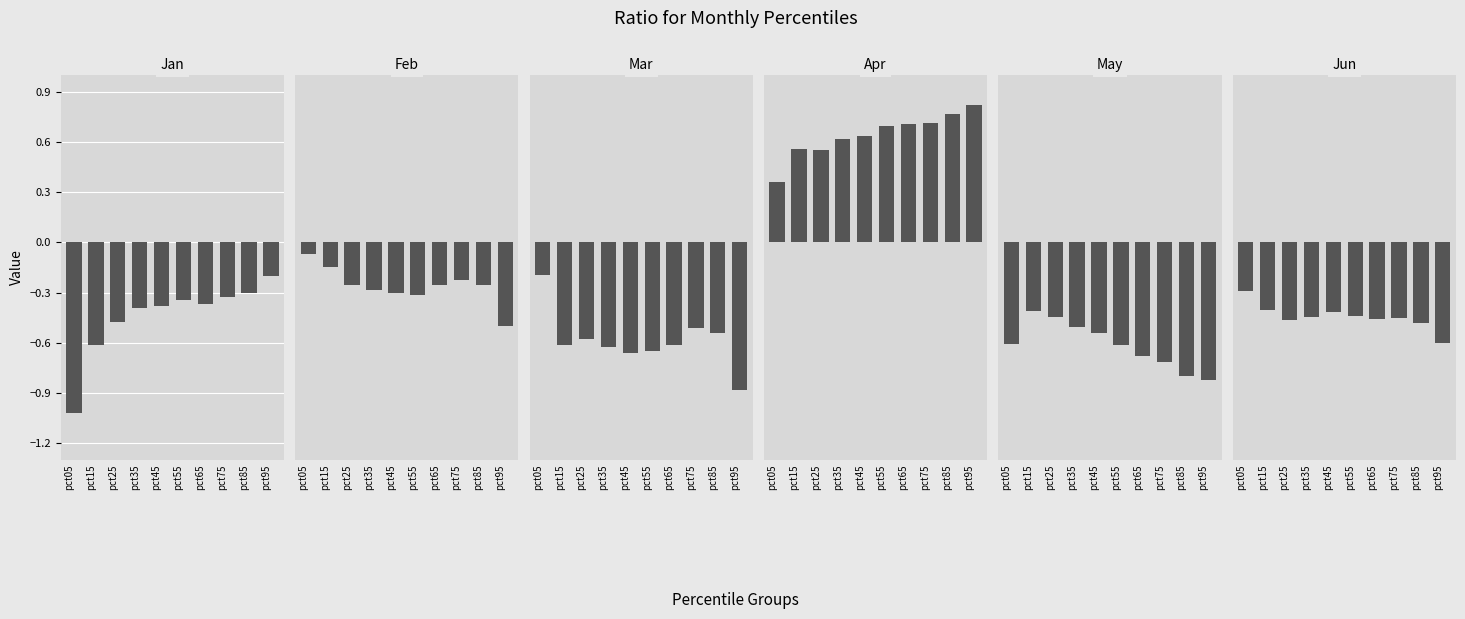

Reading left to right, what are all the values shown in this chart?

Jan: pct05=-1.0	pct15=-0.6	pct25=-0.5	pct35=-0.4	pct45=-0.4	pct55=-0.3	pct65=-0.4	pct75=-0.3	pct85=-0.3	pct95=-0.2
Feb: pct05=-0.1	pct15=-0.1	pct25=-0.3	pct35=-0.3	pct45=-0.3	pct55=-0.3	pct65=-0.3	pct75=-0.2	pct85=-0.3	pct95=-0.5
Mar: pct05=-0.2	pct15=-0.6	pct25=-0.6	pct35=-0.6	pct45=-0.7	pct55=-0.6	pct65=-0.6	pct75=-0.5	pct85=-0.5	pct95=-0.9
Apr: pct05=0.4	pct15=0.6	pct25=0.6	pct35=0.6	pct45=0.6	pct55=0.7	pct65=0.7	pct75=0.7	pct85=0.8	pct95=0.8
May: pct05=-0.6	pct15=-0.4	pct25=-0.4	pct35=-0.5	pct45=-0.5	pct55=-0.6	pct65=-0.7	pct75=-0.7	pct85=-0.8	pct95=-0.8
Jun: pct05=-0.3	pct15=-0.4	pct25=-0.5	pct35=-0.4	pct45=-0.4	pct55=-0.4	pct65=-0.5	pct75=-0.5	pct85=-0.5	pct95=-0.6